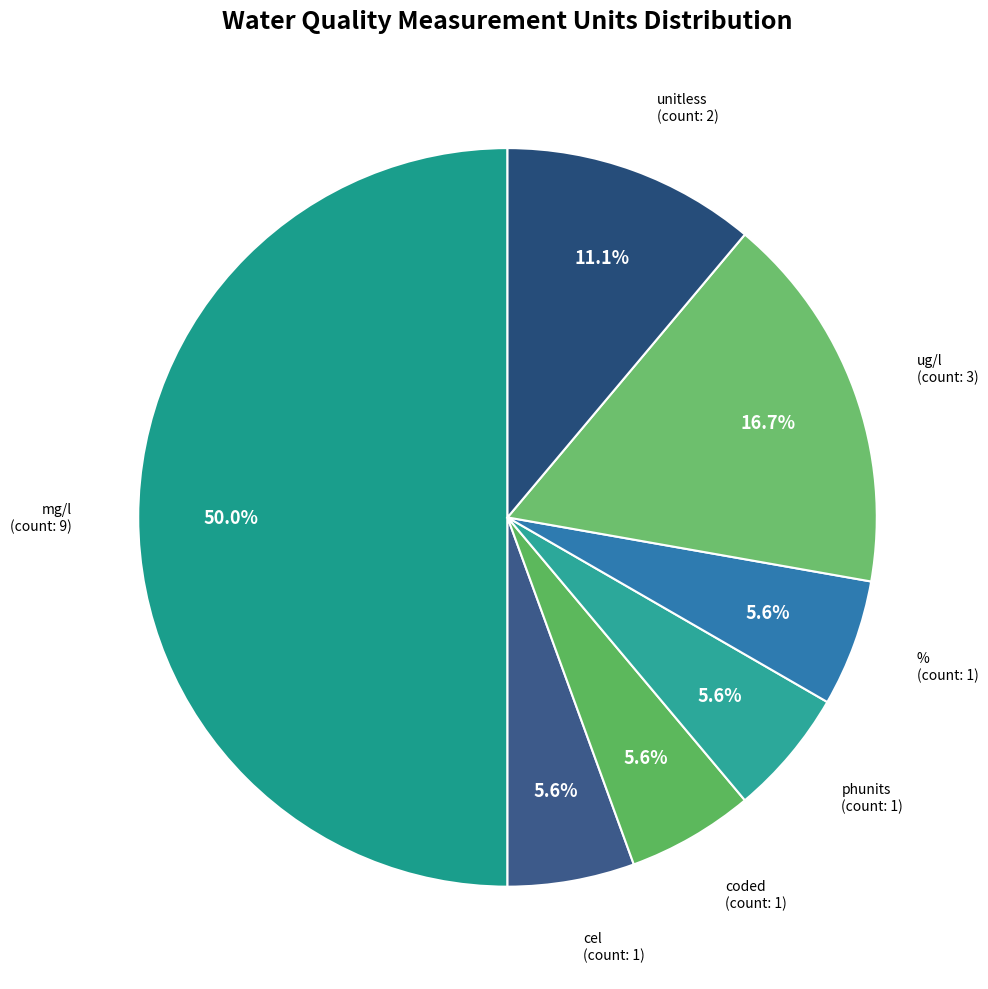

How much of the chart is everything except coded?

94.4%